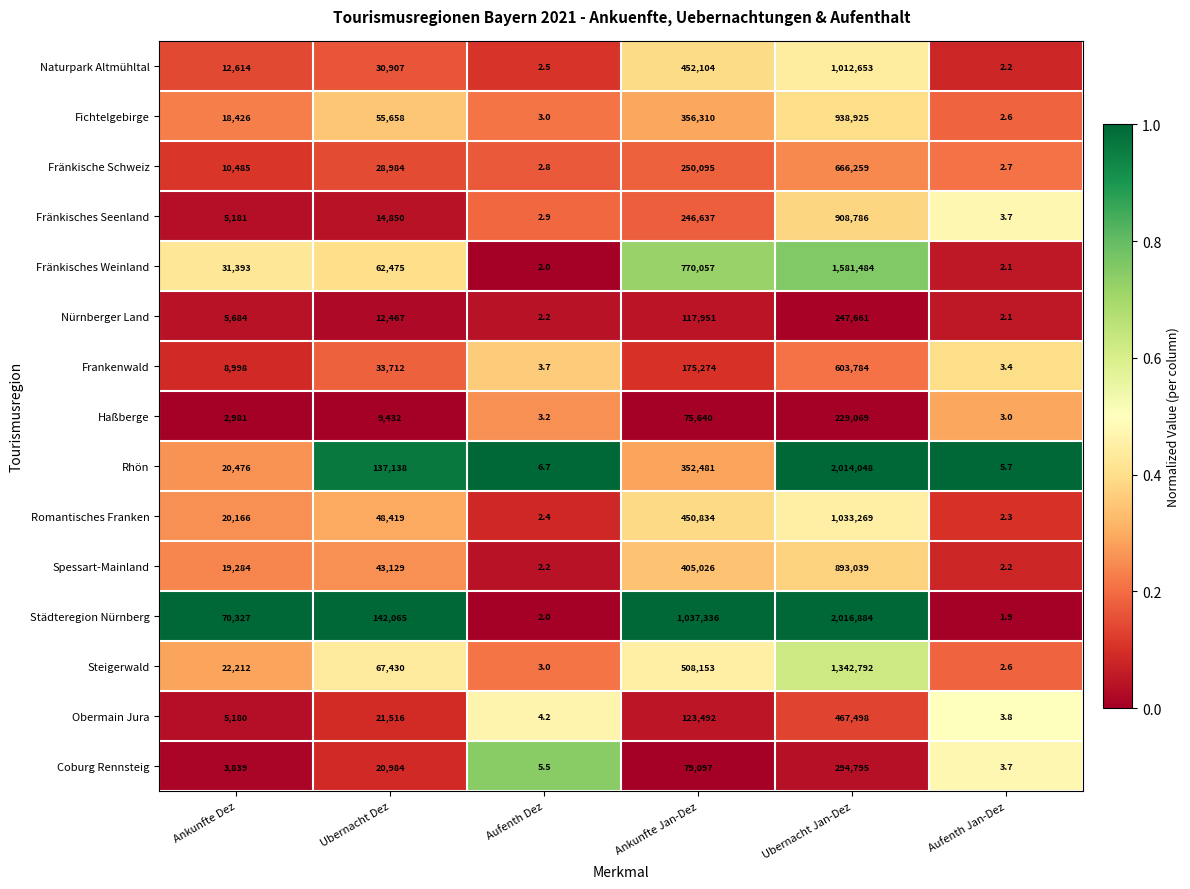

What is the approximate value of Fränkisches Weinland at Aufenth Dez?

2.0